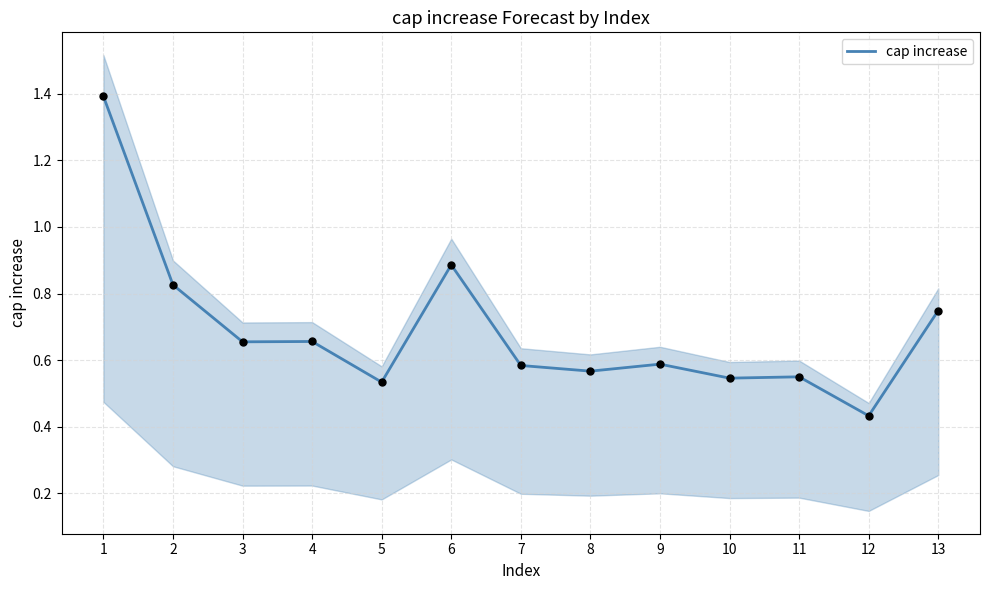

Which has a higher value, 6 or 11?

6